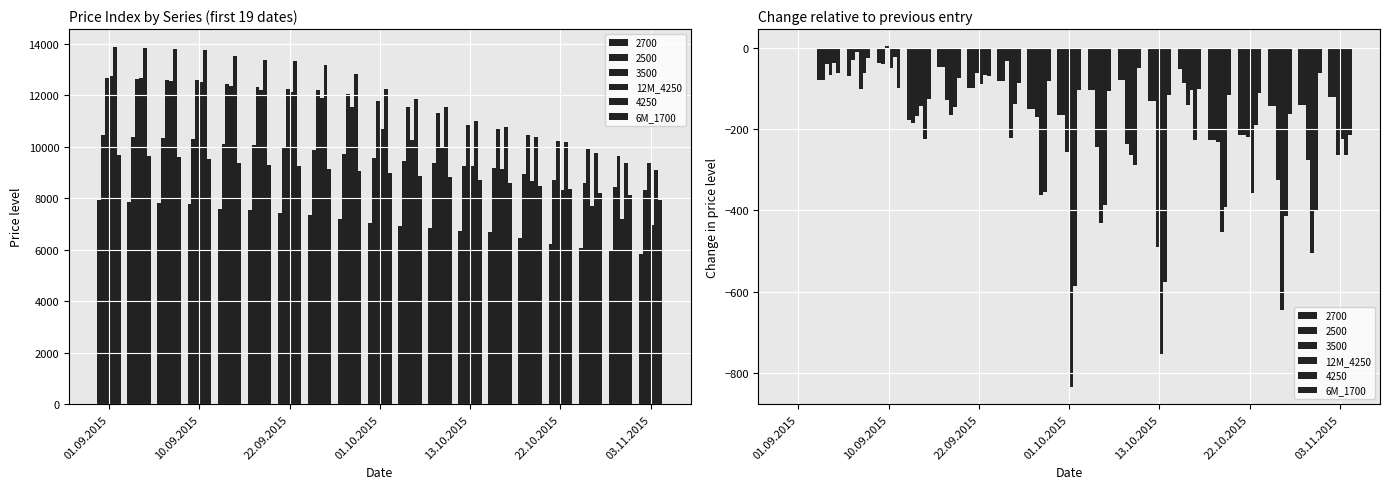

What is the value of the 6M_1700 bar at the 19th from the left?

-215